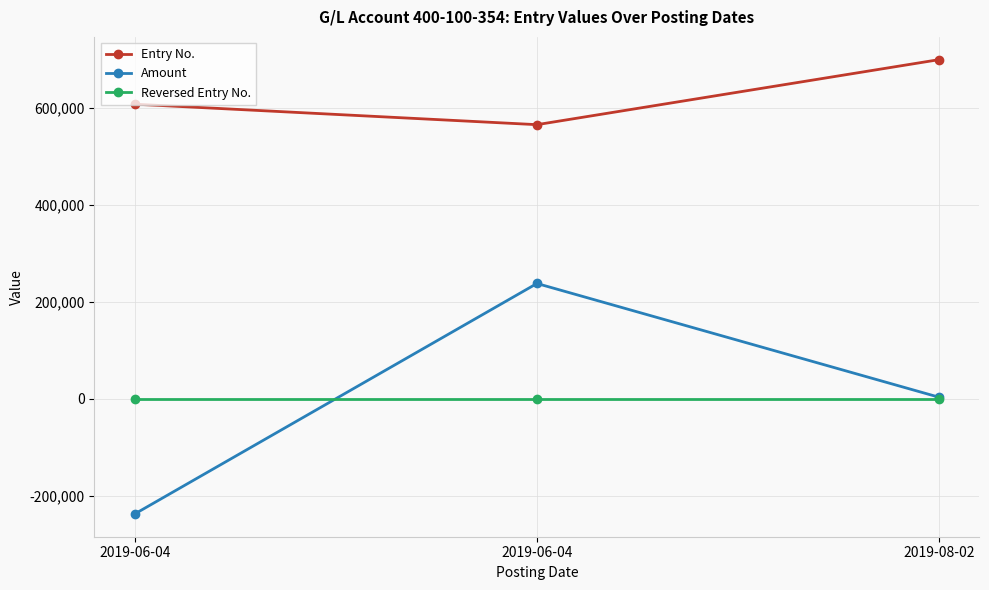

What is the label of the 1st point from the right?

2019-08-02